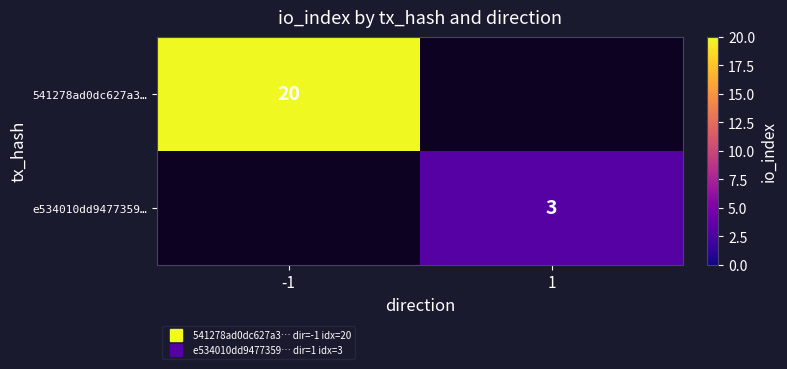

How many positive values does the 541278ad0dc627a3… series have?

1